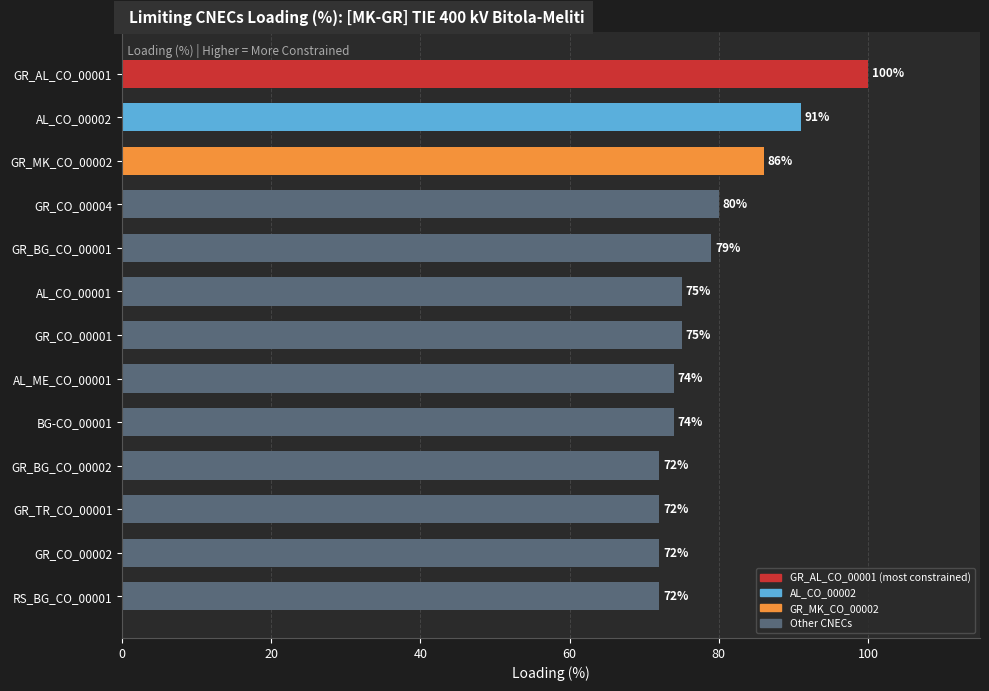

Approximately how many times larger is the value at GR_CO_00004 compared to GR_CO_00002?

1.1